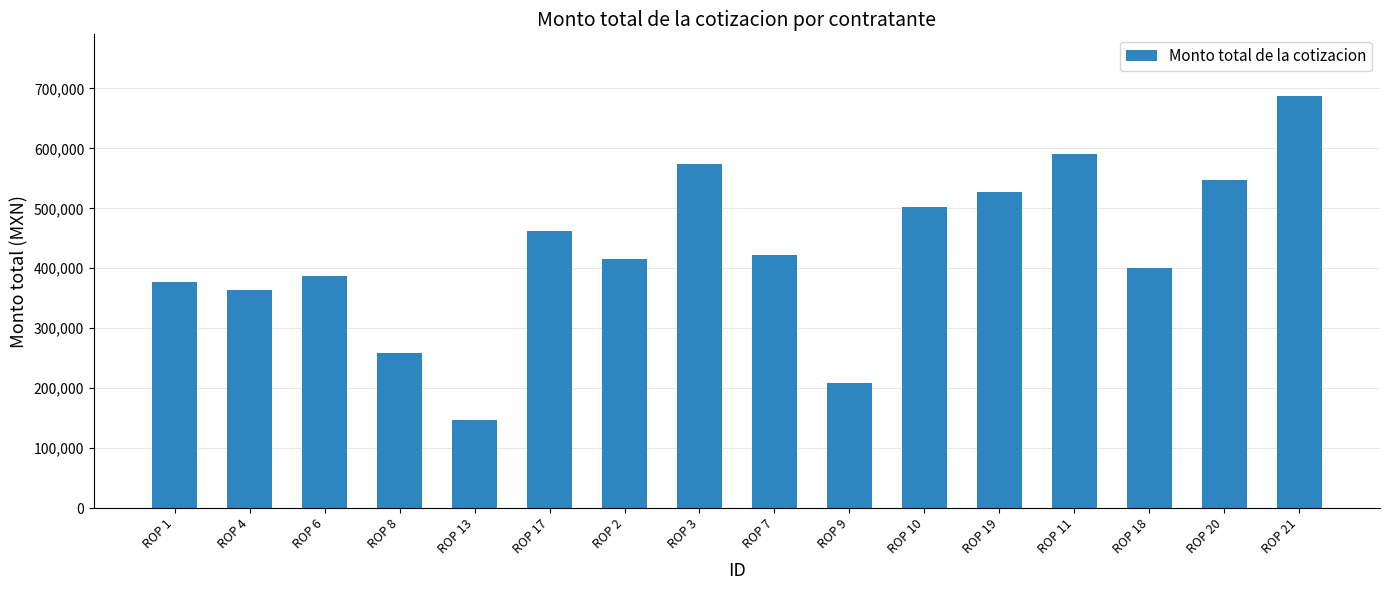

Which has a higher value, ROP 21 or ROP 2?

ROP 21